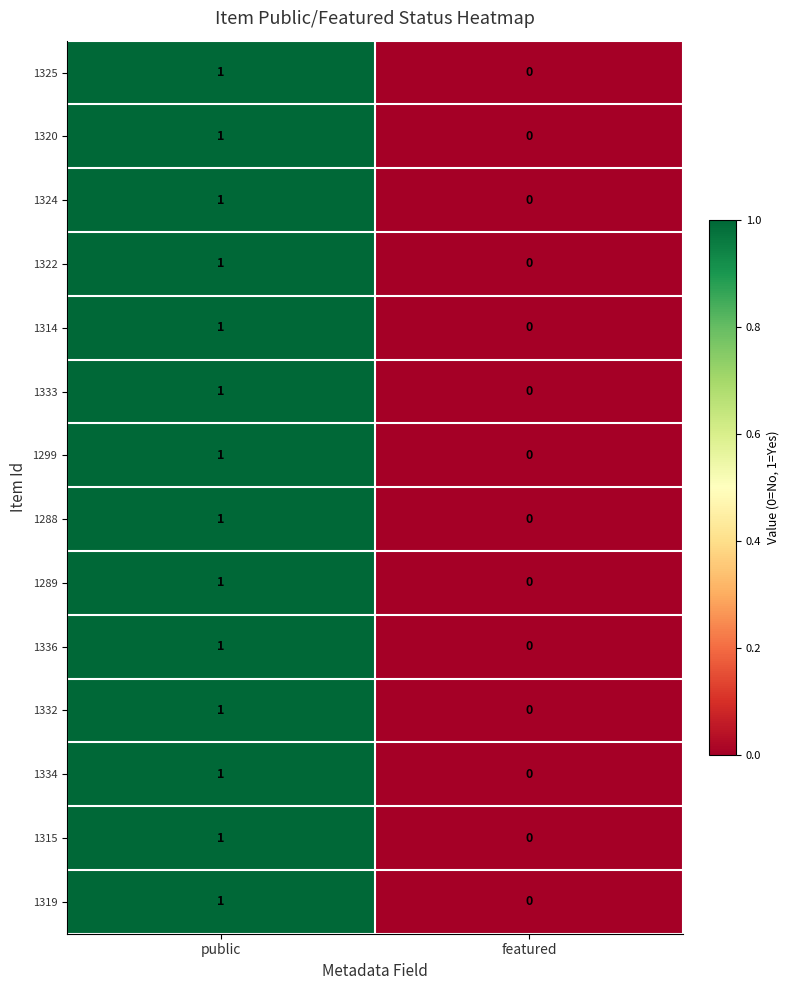

Is the value of 1332 at public greater than the value of 1324 at featured?

Yes